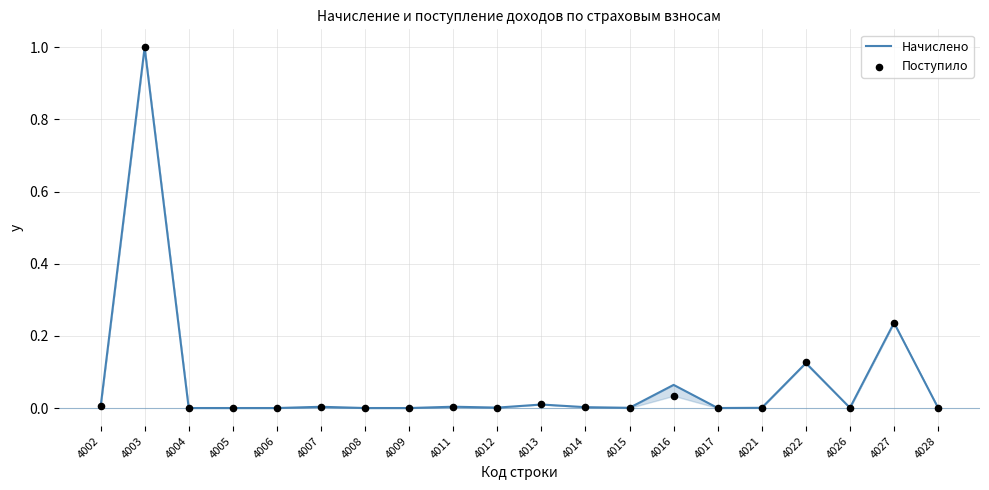

Which series contains the highest Y value?

Начислено